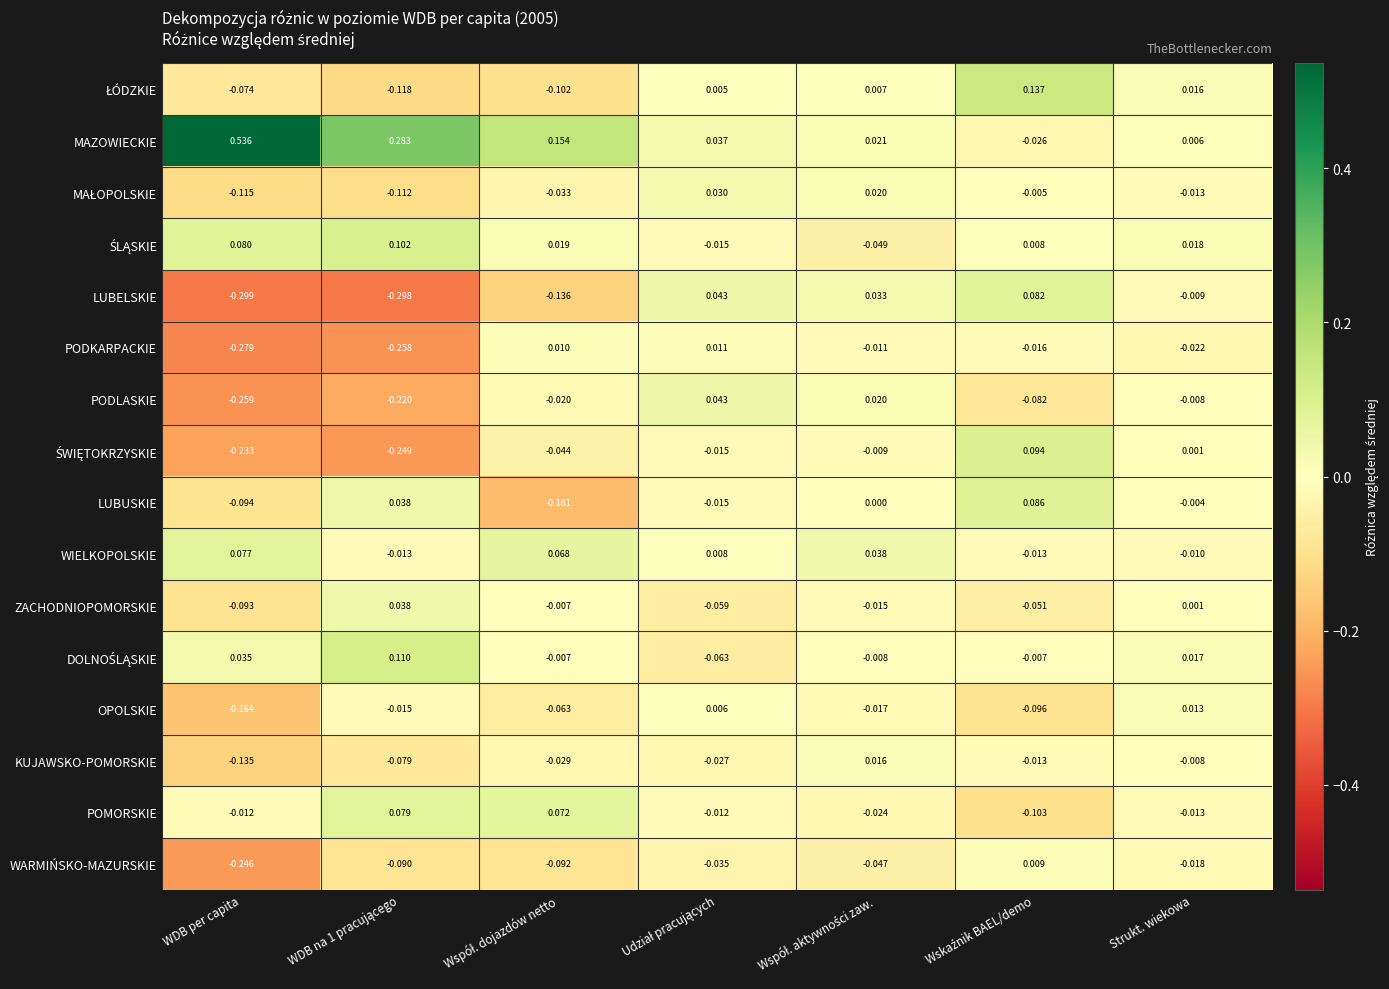

Which category has the highest value across all series?

WDB per capita